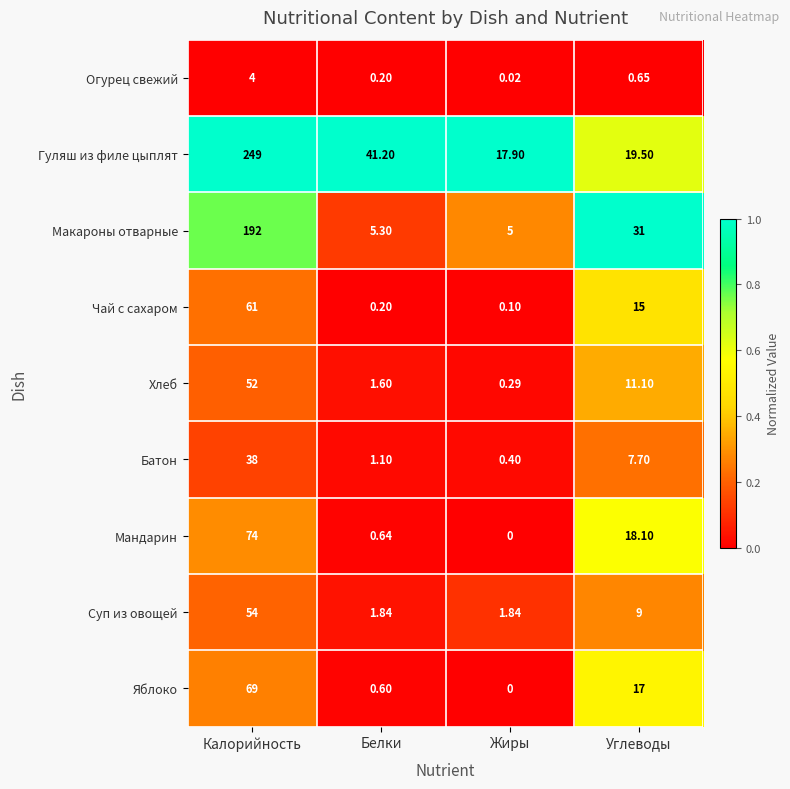

At which label does Батон reach its minimum?

Жиры